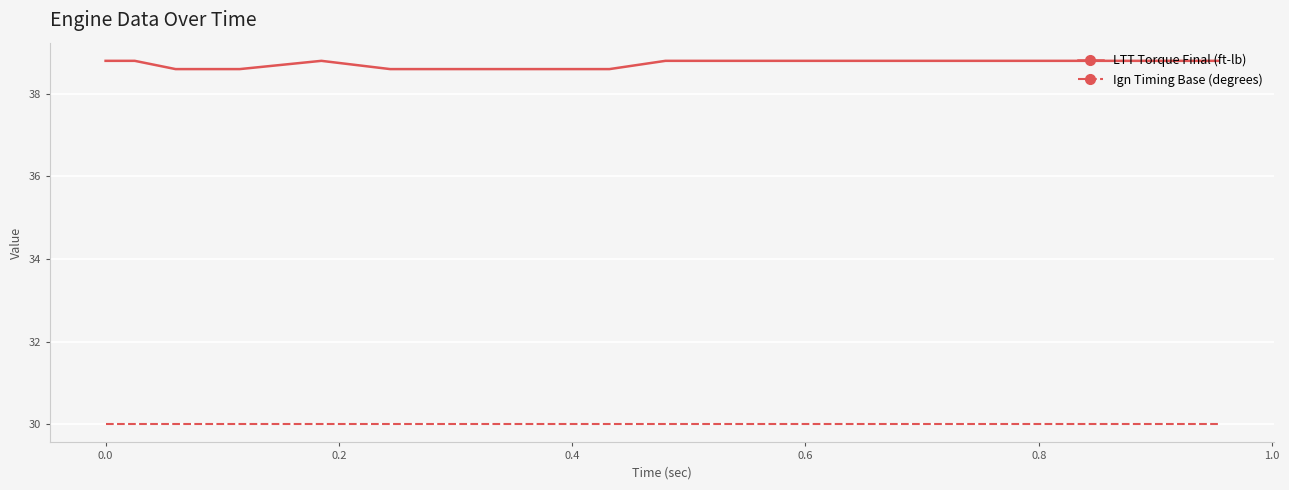

True or false: LTT Torque Final (ft-lb) has more than 0 points higher than both neighbors.

True